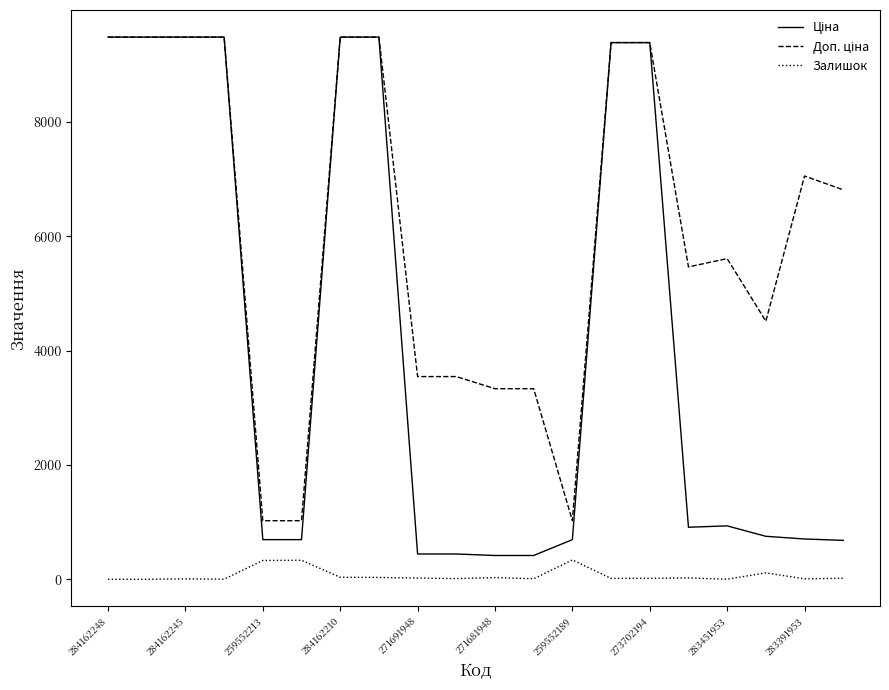

What is the maximum value shown in the chart?

9480.1